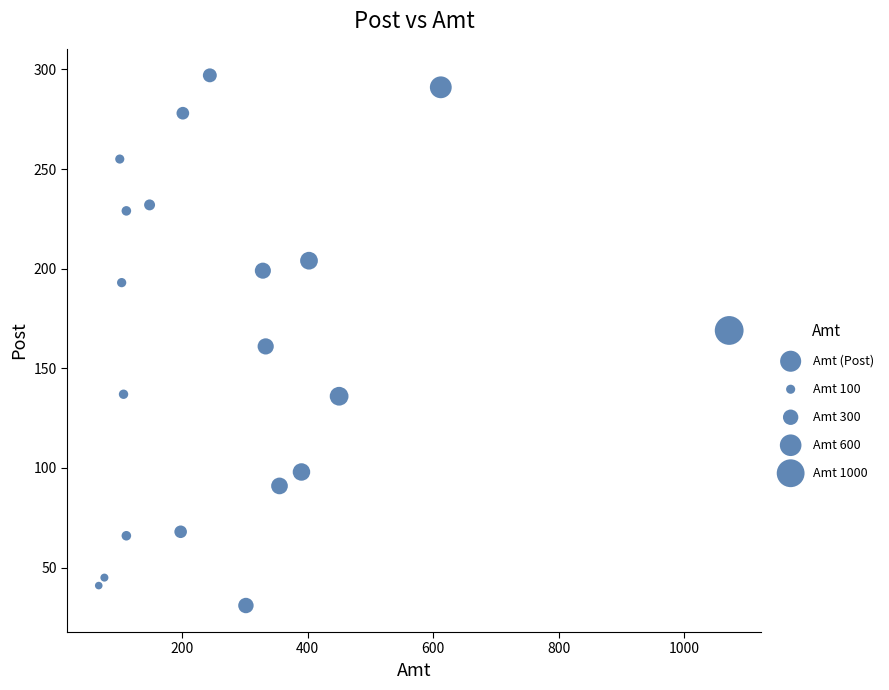

What is the range of Y values (max minus min)?

266